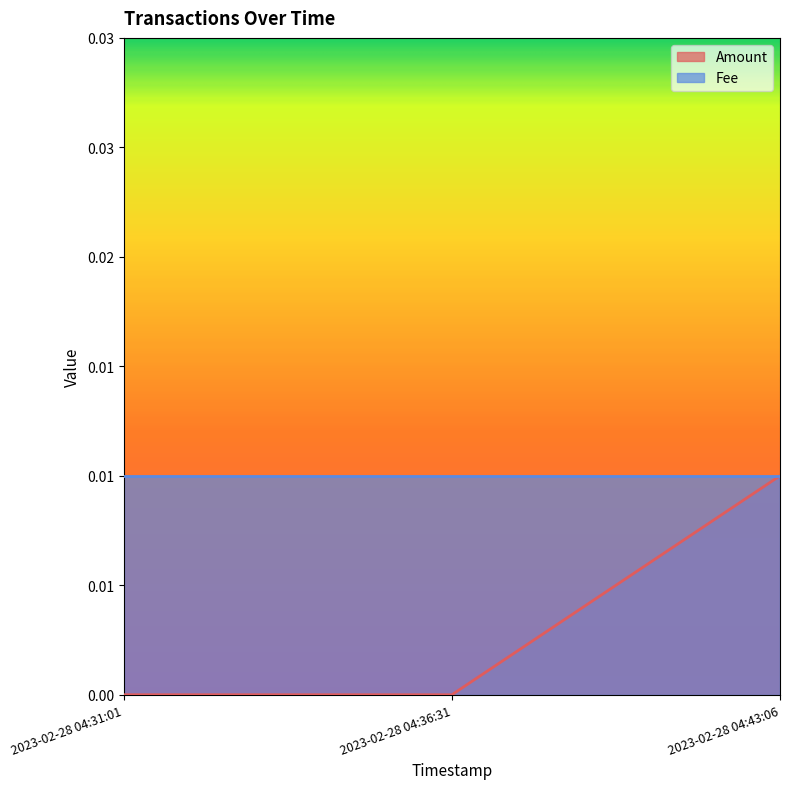

What position from the right is 2023-02-28 04:31:01?

3